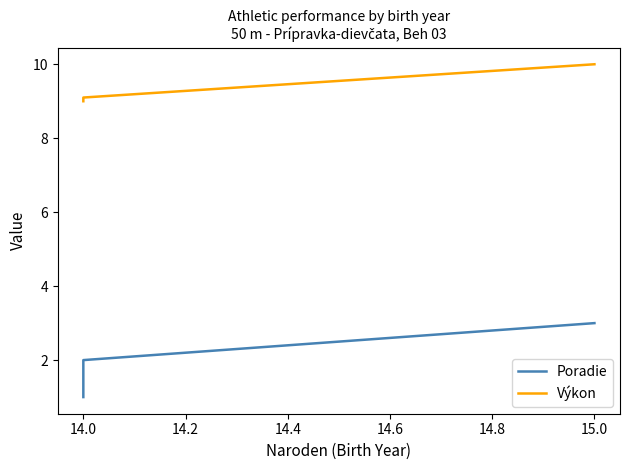

What is the lowest value of the Poradie series?

1.0